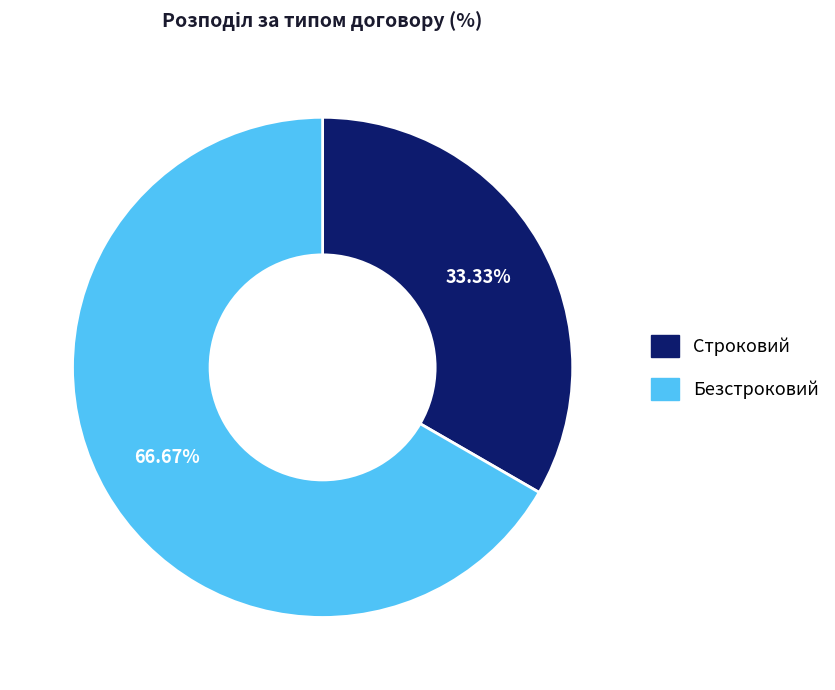

The Строковий slice represents 33% of the pie. True or false?

True